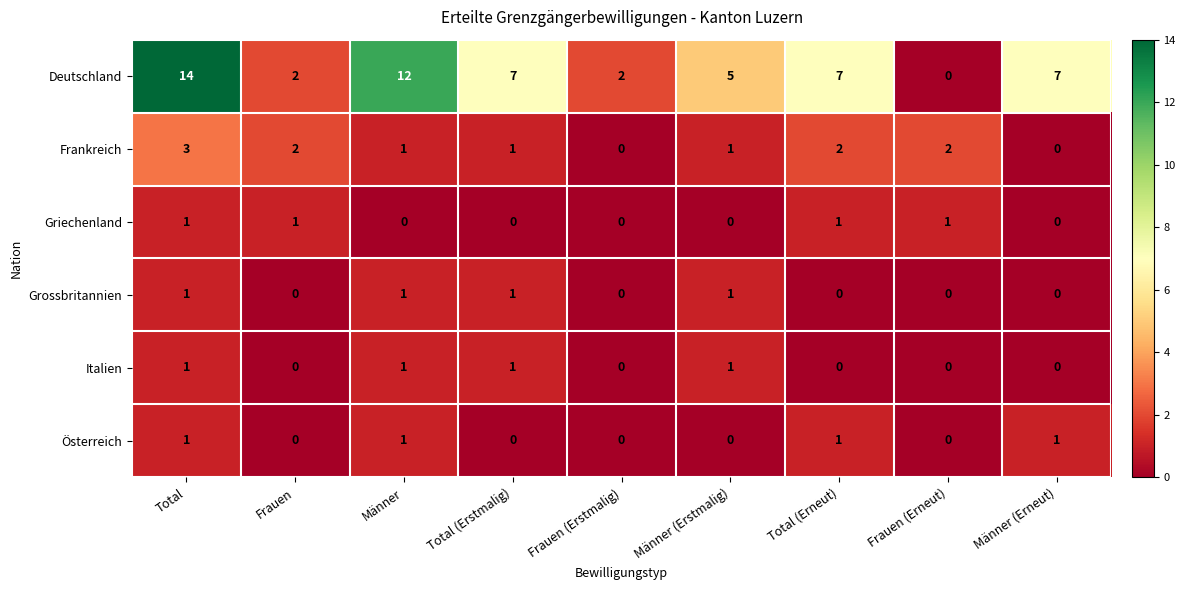

The value of Deutschland at Total (Erneut) is 3. True or false?

False